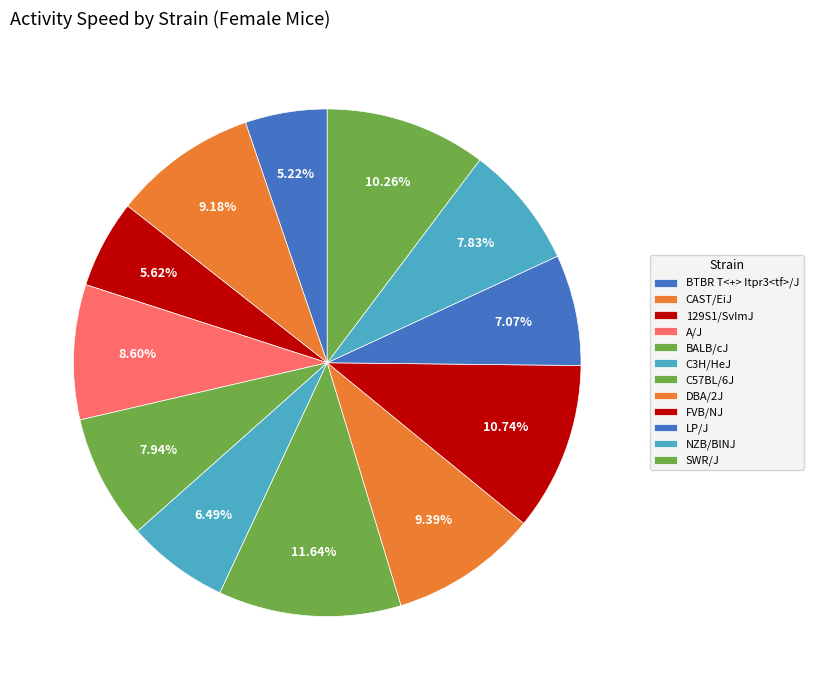

To the nearest percent, what percentage of the pie is C3H/HeJ?

6%